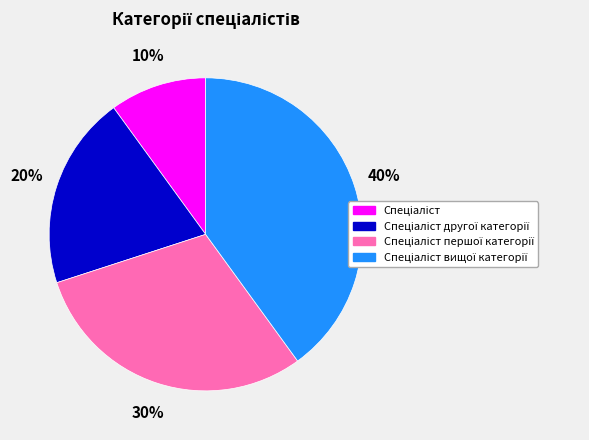

Is there any slice that represents more than half of the pie?

No